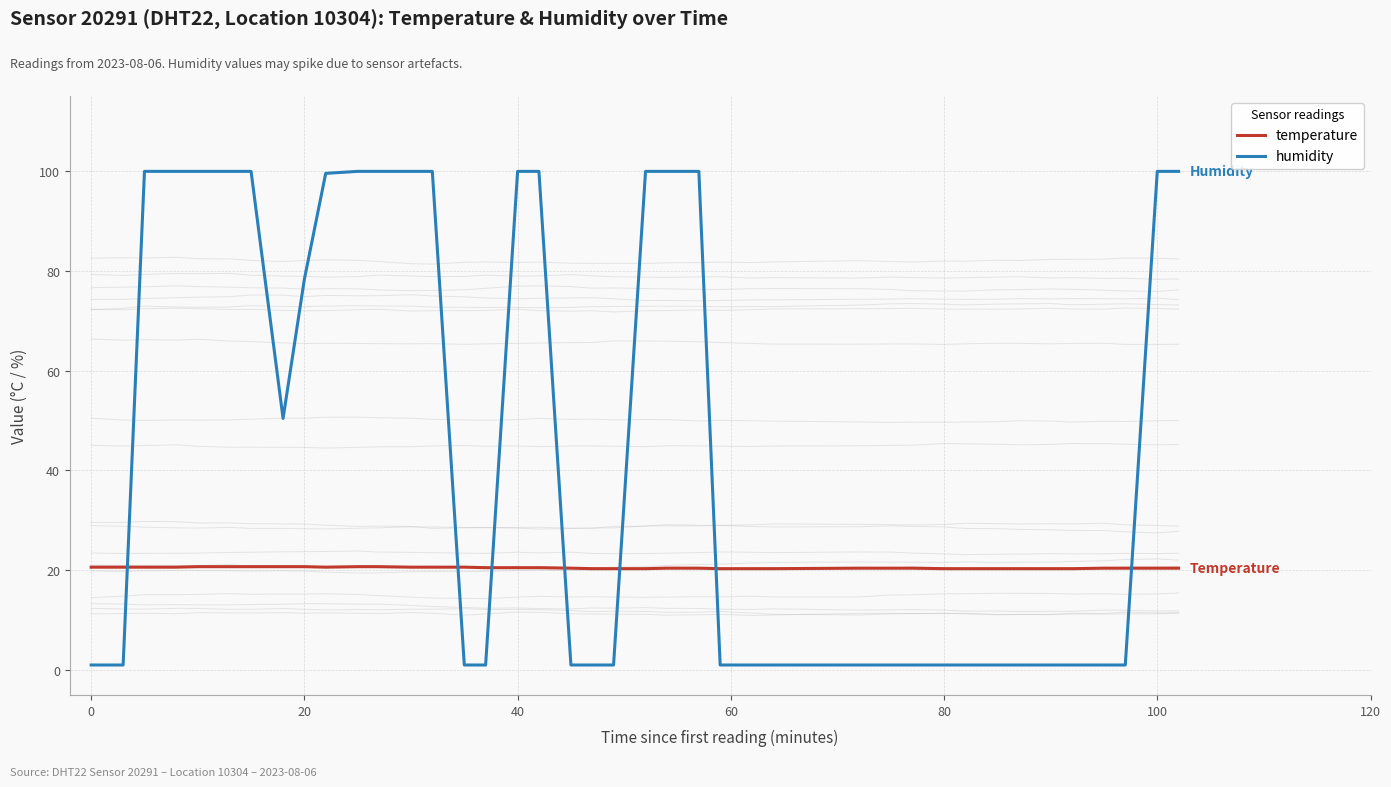

Reading left to right, extract all data points from this chart.

temperature: 20.6	20.6	20.6	20.6	20.7	20.7	20.7	20.7	20.7	20.6	20.7	20.7	20.6	20.6	20.6	20.5	20.5	20.5	20.4	20.3	20.3	20.3	20.4	20.4	20.3	20.3	20.3	20.4	20.4	20.4	20.3	20.3	20.3	20.3	20.3	20.3	20.4	20.4	20.4	20.4
humidity: 1.0	1.0	99.9	99.9	99.9	99.9	99.9	50.4	78.3	99.5	99.9	99.9	99.9	99.9	1.0	1.0	99.9	99.9	1.0	1.0	1.0	99.9	99.9	99.9	1.0	1.0	1.0	1.0	1.0	1.0	1.0	1.0	1.0	1.0	1.0	1.0	1.0	1.0	99.9	99.9